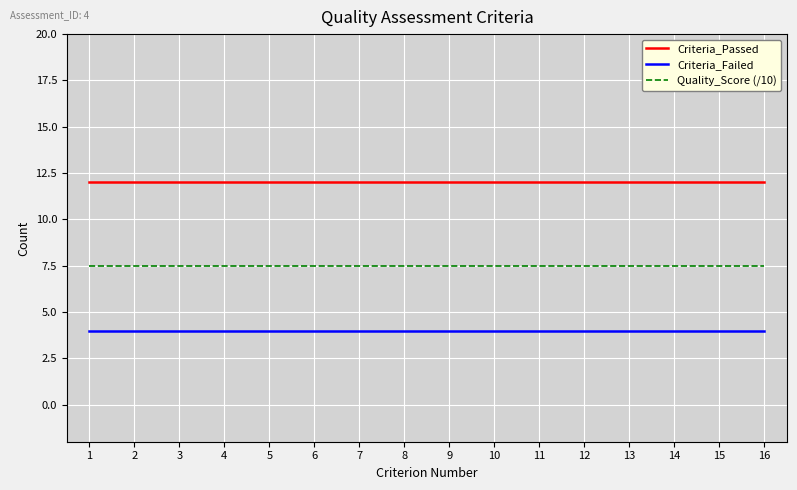

What is the maximum value shown in the chart?

12.0